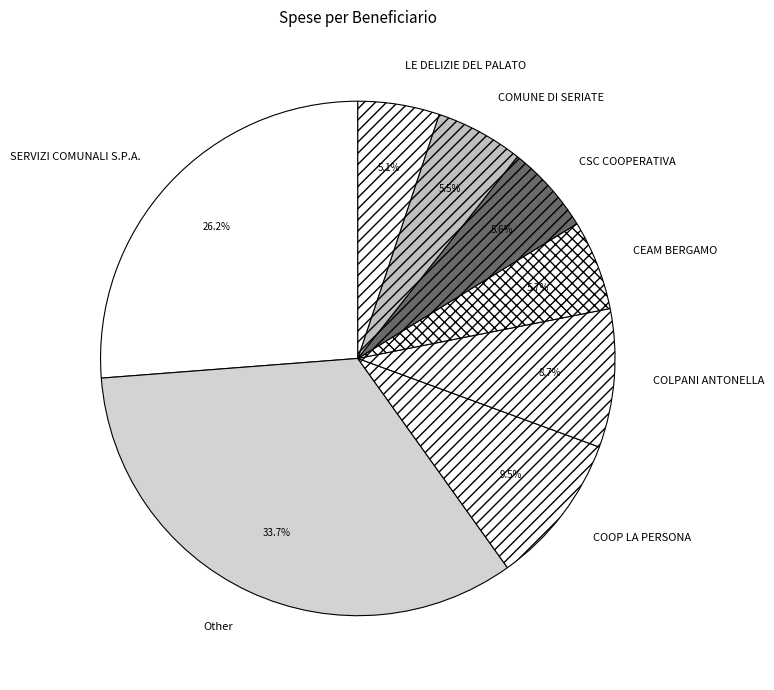

What is the total percentage of LE DELIZIE DEL PALATO and COLPANI ANTONELLA?

13.8%